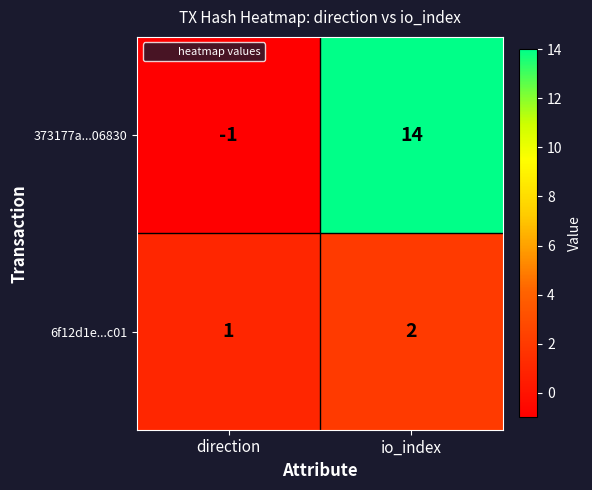

At which category is the sum across all series the highest?

io_index